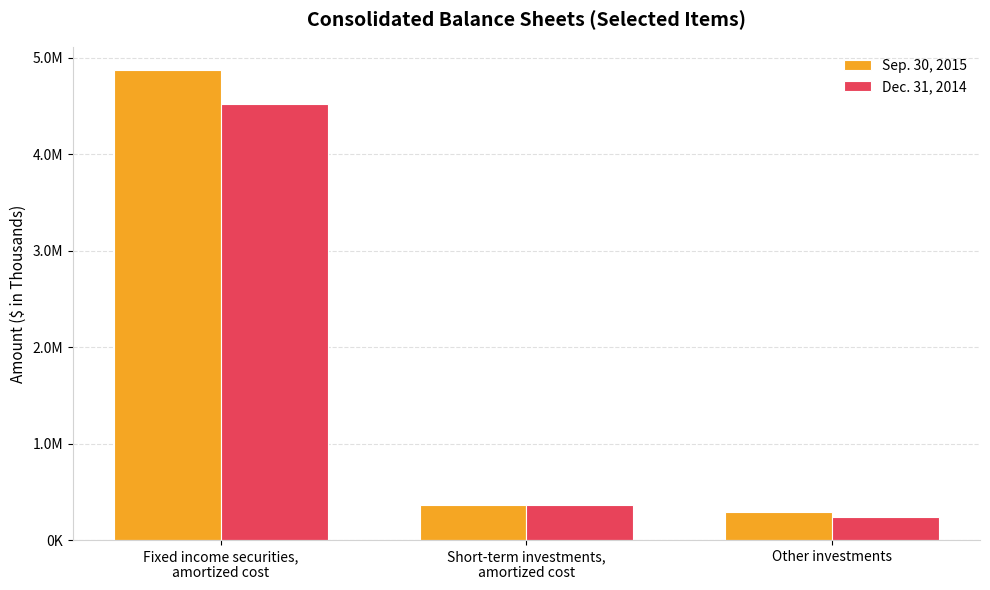

Rank the series by their average value, from highest to lowest.

Sep. 30, 2015, Dec. 31, 2014